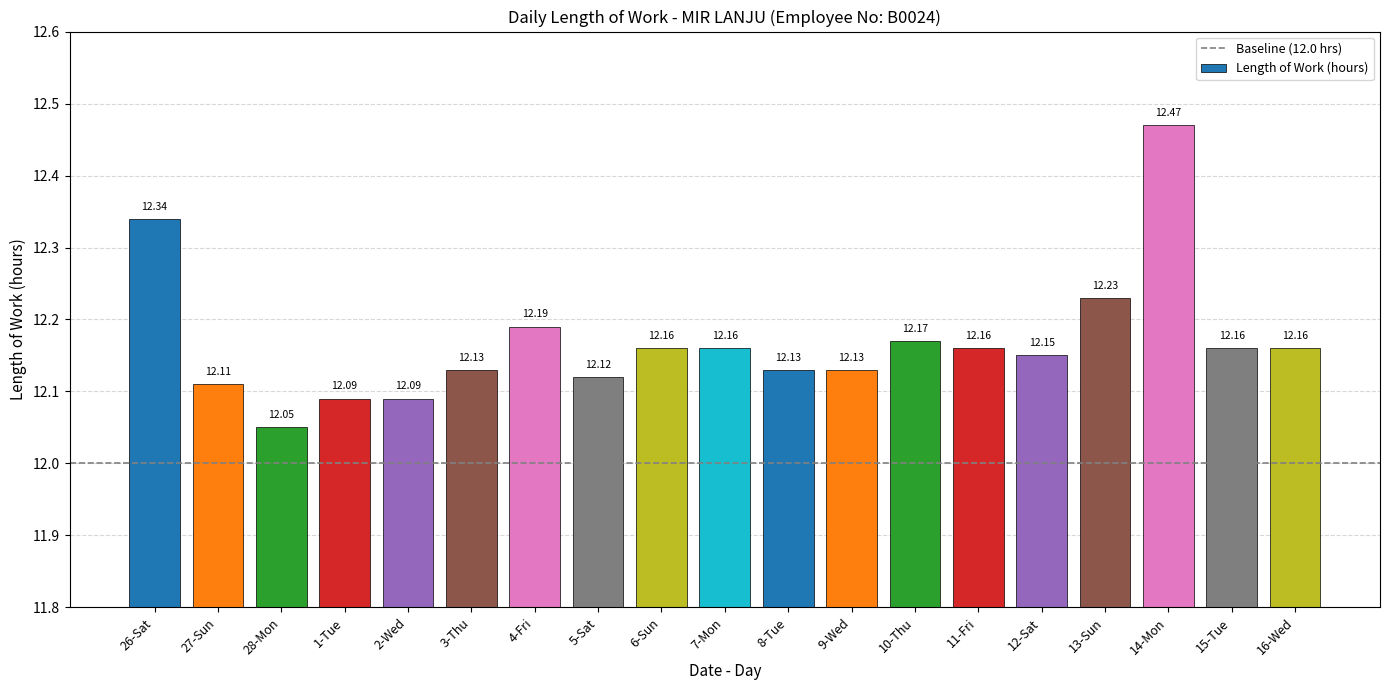

Is it true that the value at 12-Sat is 2.5?

False